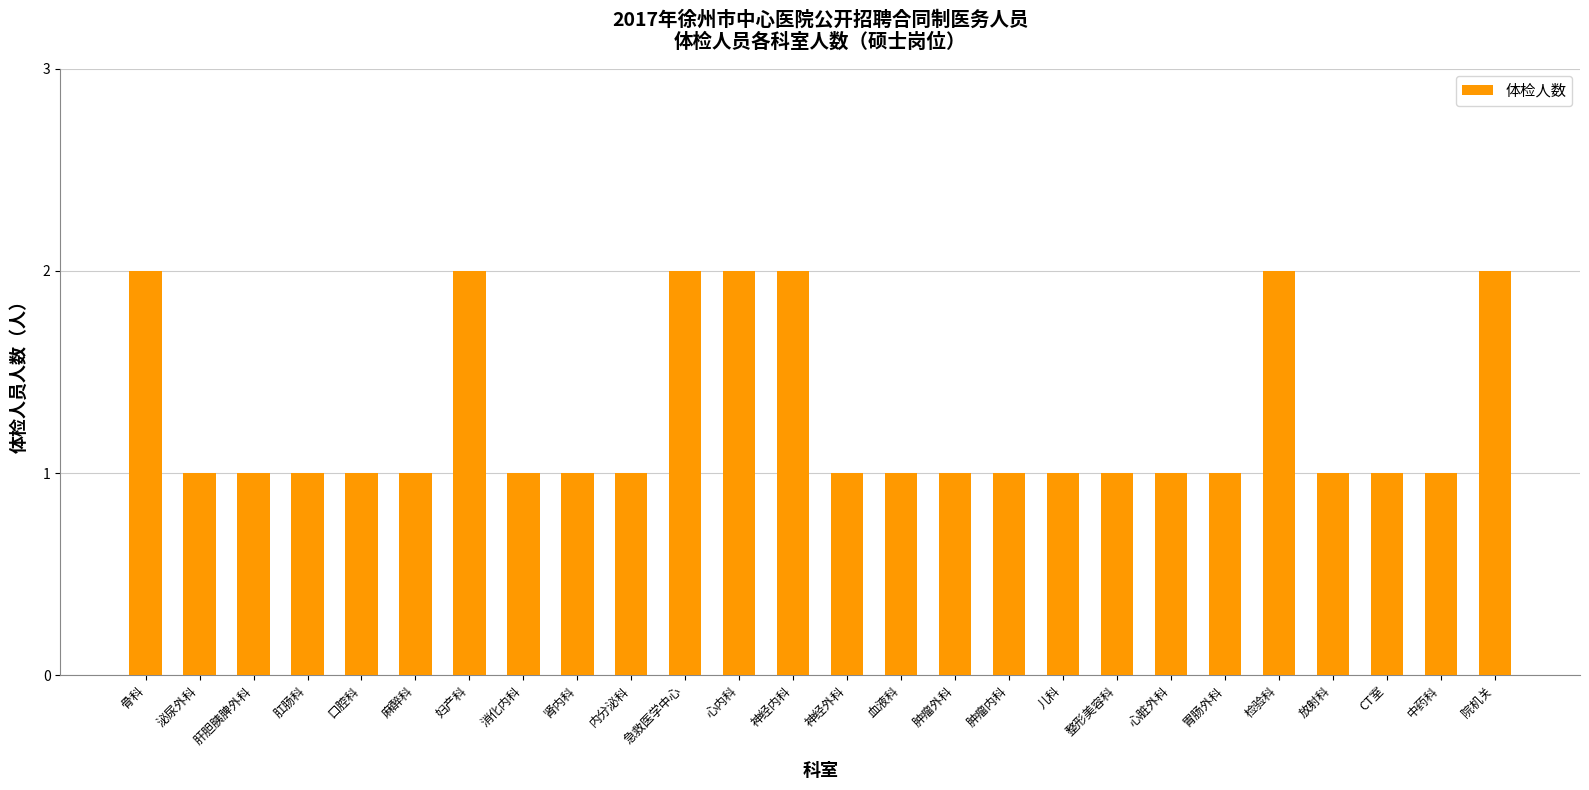

What is the label of the 4th bar from the right?

放射科